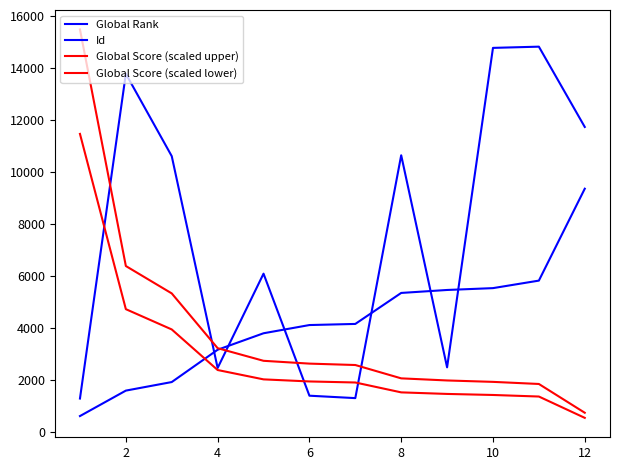

How many lines are shown in the chart?

4